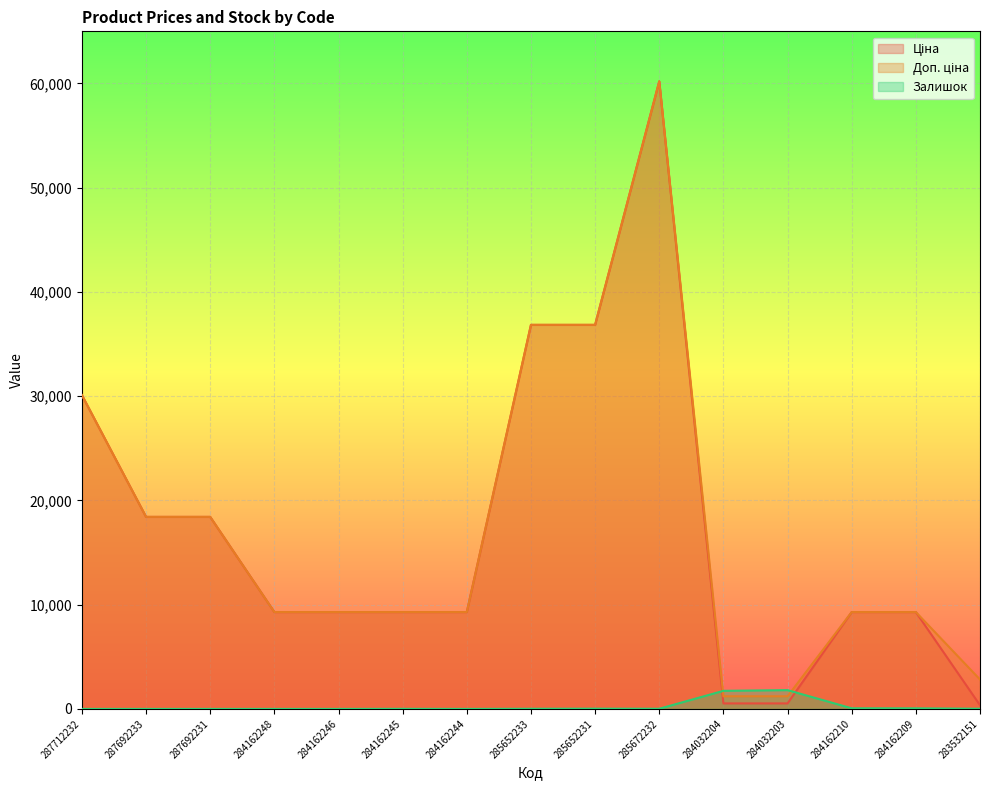

How many times do Доп. ціна and Залишок cross each other?

2